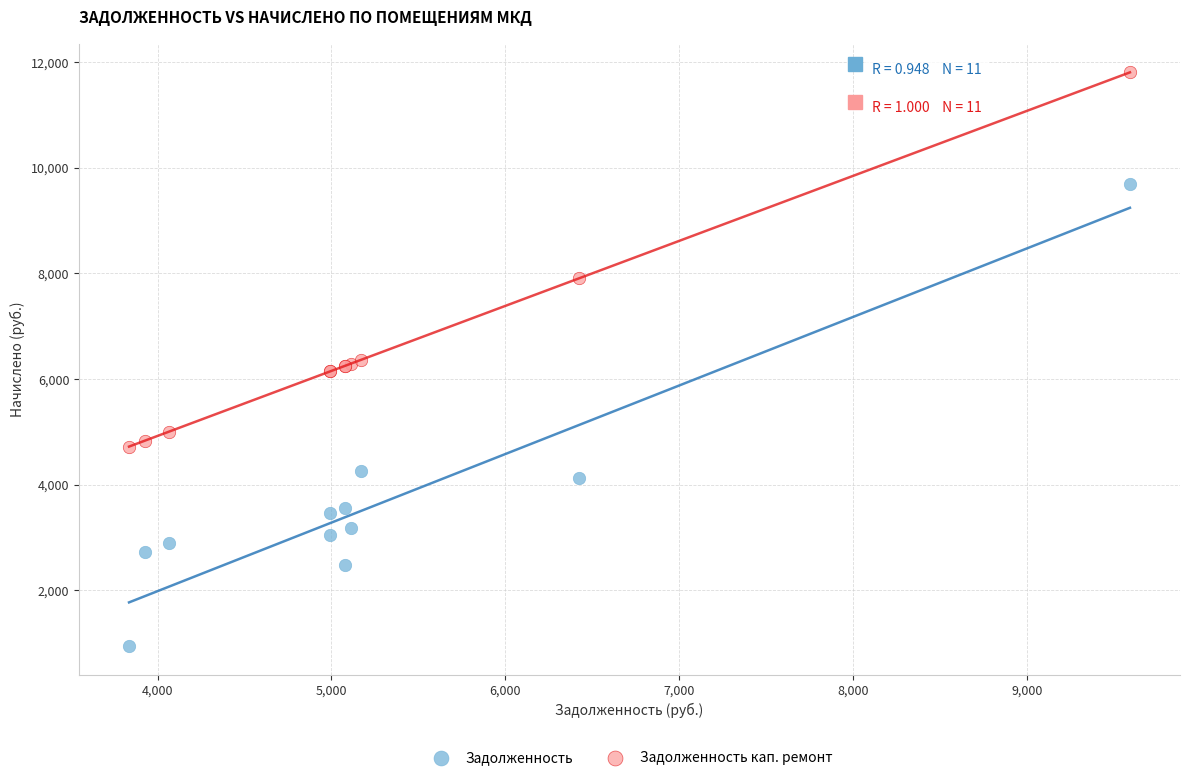

Which series reaches the maximum Y coordinate?

Задолженность кап. ремонт